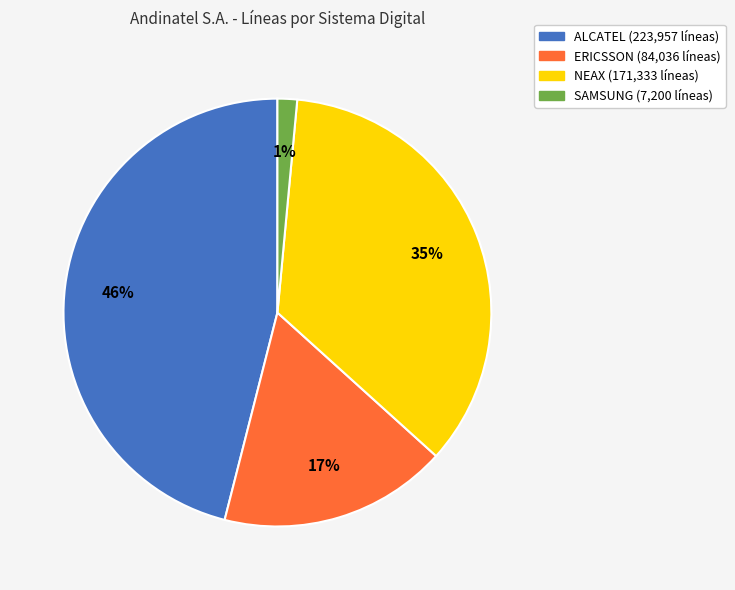

To the nearest percent, what portion does ERICSSON represent?

17%